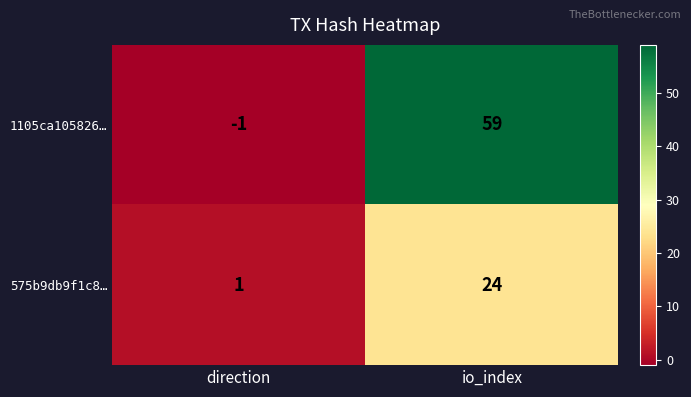

Reading right to left, what are all the values shown in this chart?

1105ca105826…: 59	-1
575b9db9f1c8…: 24	1